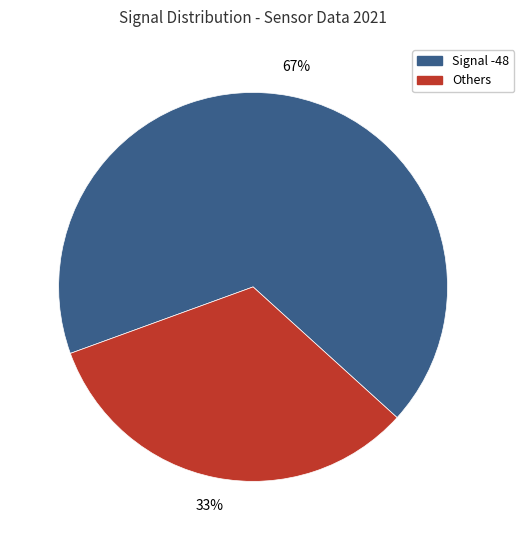

How many segments does this pie chart have?

2